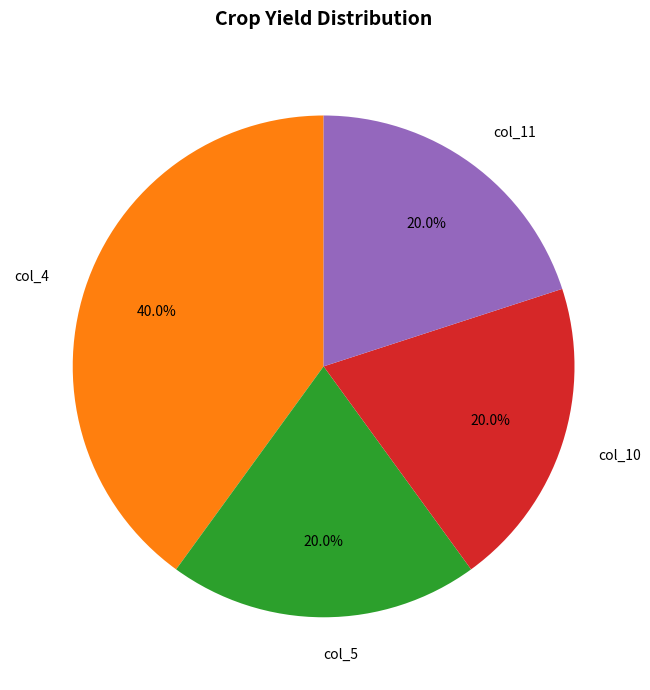

Which category has the biggest portion of the pie?

col_4